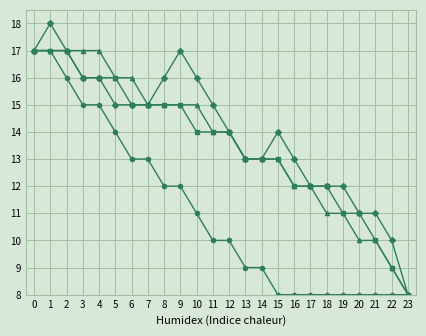

What is the spread (max minus min) of values at 20?

3